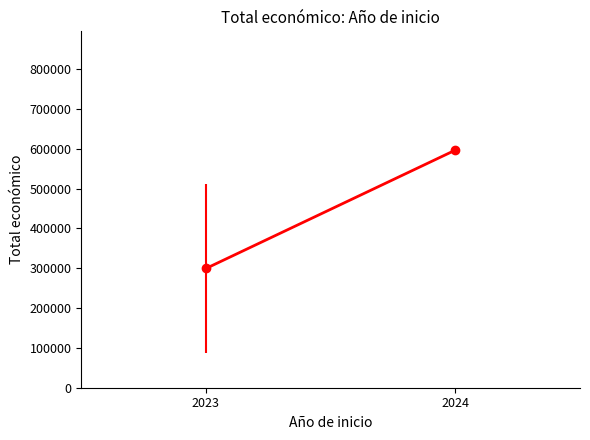

The value at 2023 is 533263. True or false?

False